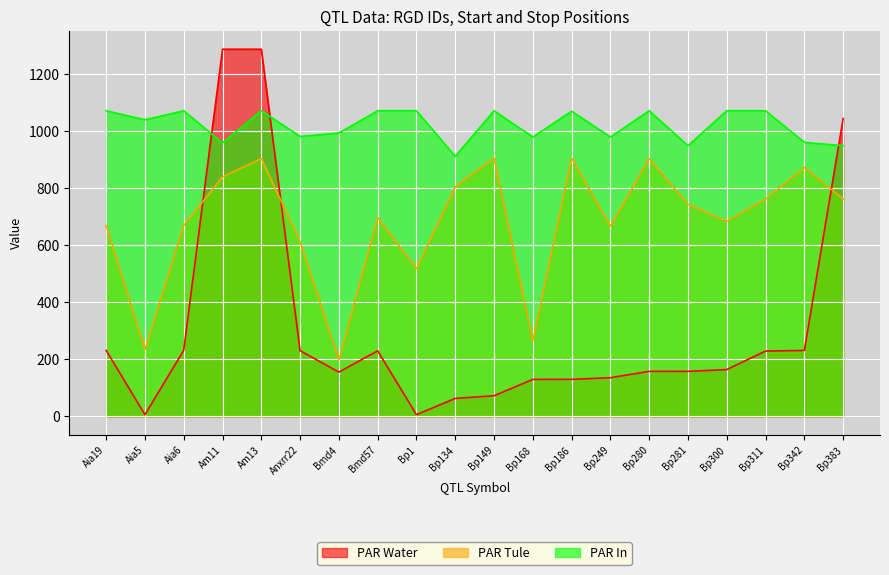

What is the difference between the second highest and minimum values in the PAR Water series?

1281.9